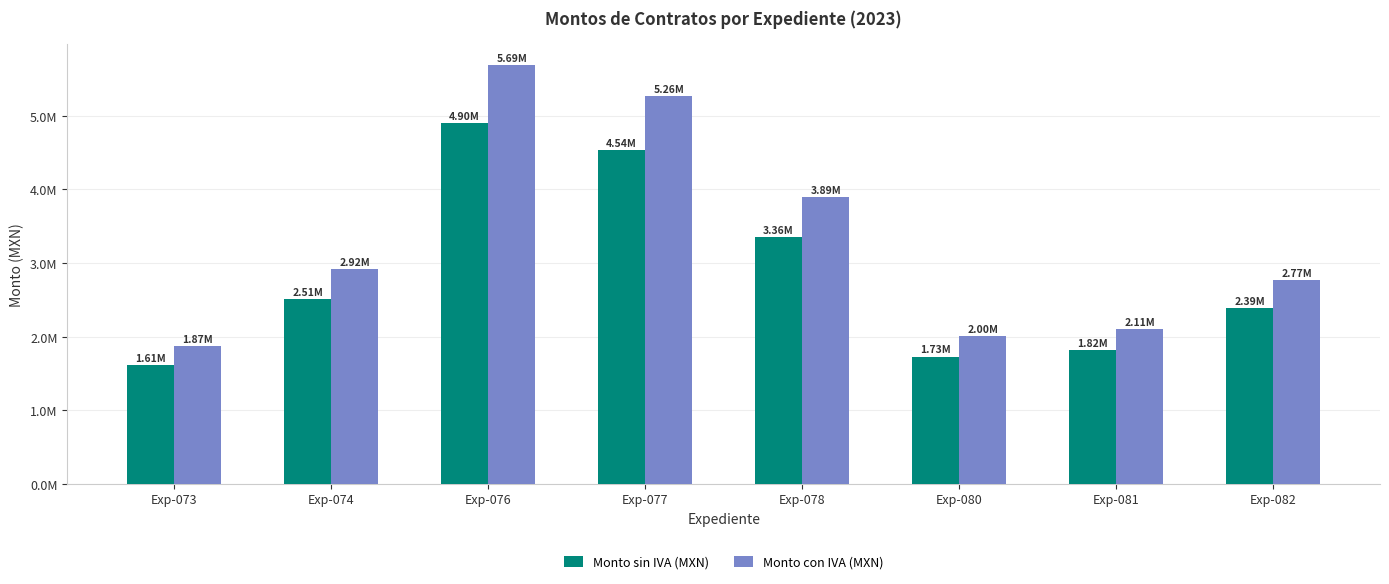

True or false: Monto sin IVA (MXN) has a value of 1170660.5 at Exp-076.

False